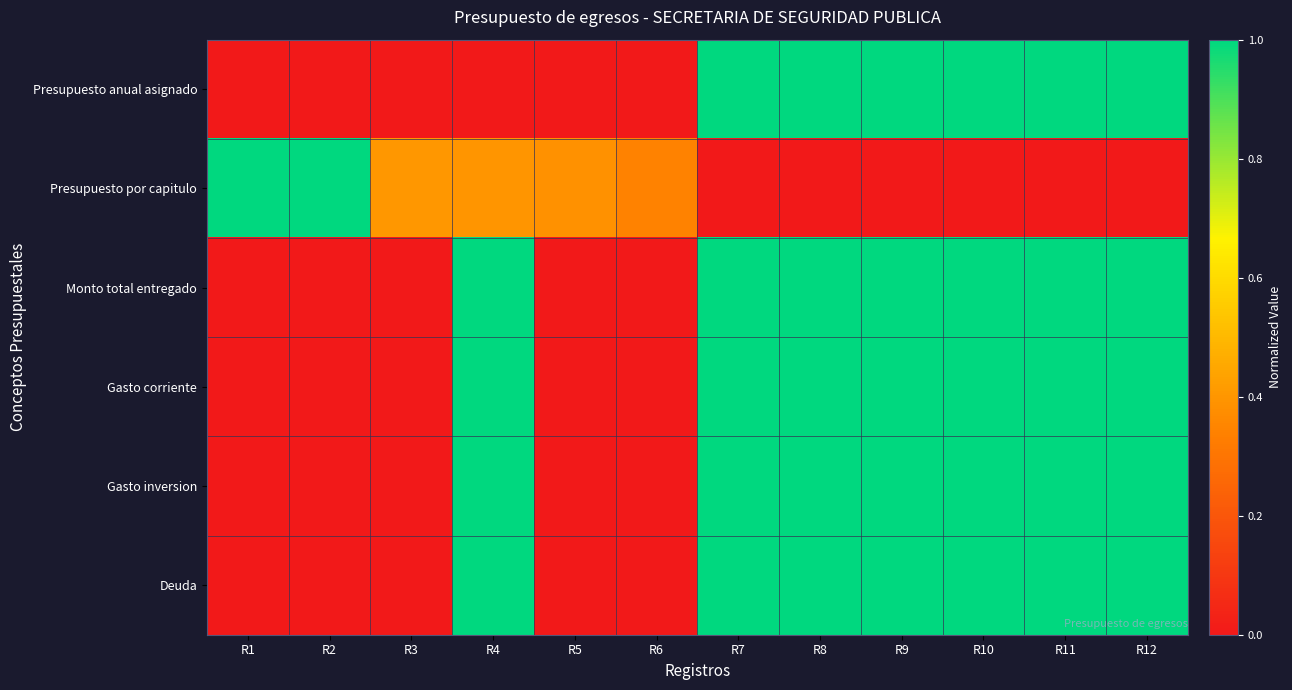

What is the total value across all series at R8?

5.0